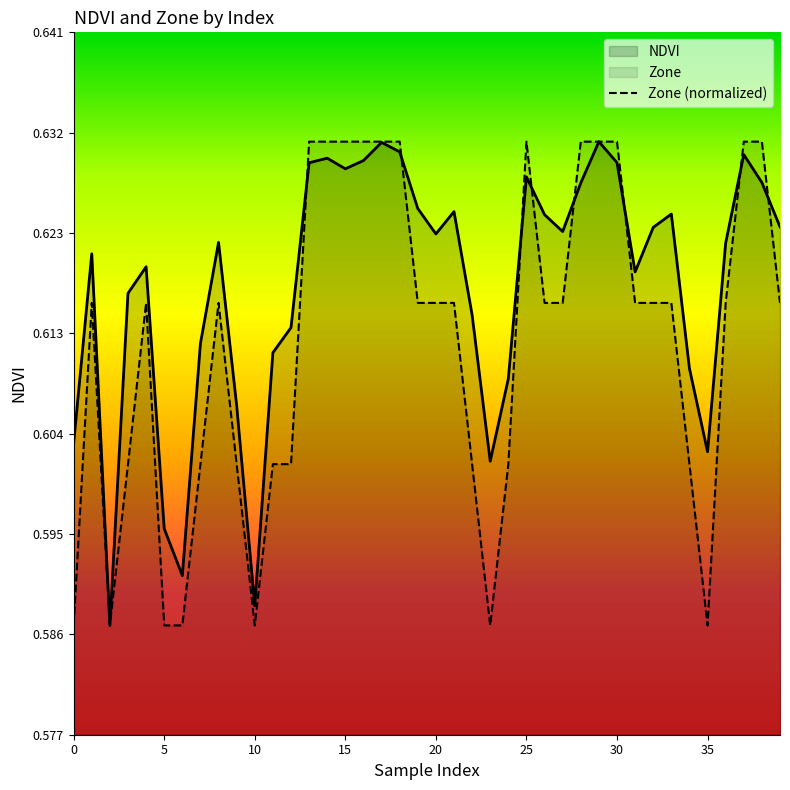

What is the minimum value shown in the chart?

0.6